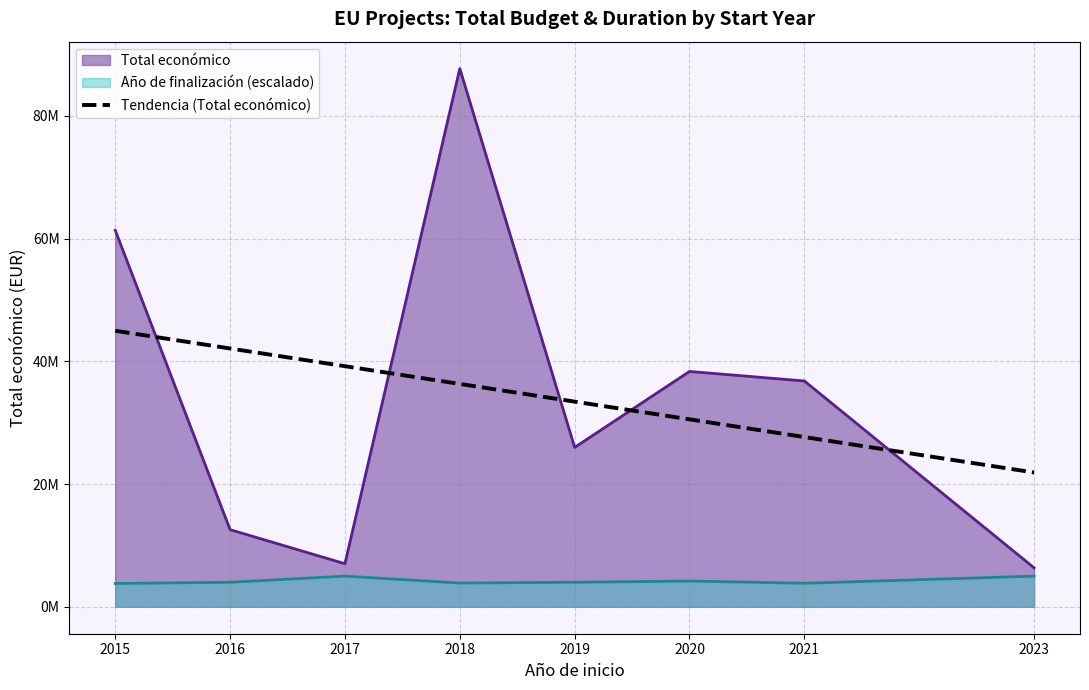

Does the chart have visible grid lines?

Yes